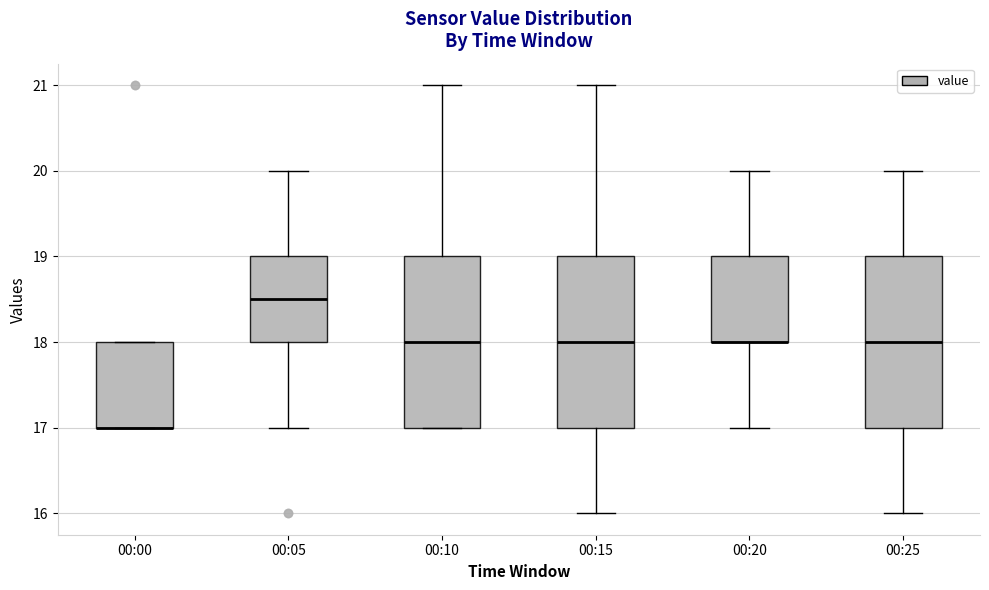

Reading left to right, read every box against the y-axis: the position of its median line, the range the box covers, and the ends of its whiskers. The values are not printed on the chart, so give them approximately, as read against the axis.

00:00: median 17.0 (drawn on the box's lower edge), box 17.0 to 18.0, whiskers 17.0 to 18.0
00:05: median 18.5, box 18.0 to 19.0, whiskers 17.0 to 20.0
00:10: median 18.0, box 17.0 to 19.0, whiskers 17.0 to 21.0
00:15: median 18.0, box 17.0 to 19.0, whiskers 16.0 to 21.0
00:20: median 18.0 (drawn on the box's lower edge), box 18.0 to 19.0, whiskers 17.0 to 20.0
00:25: median 18.0, box 17.0 to 19.0, whiskers 16.0 to 20.0